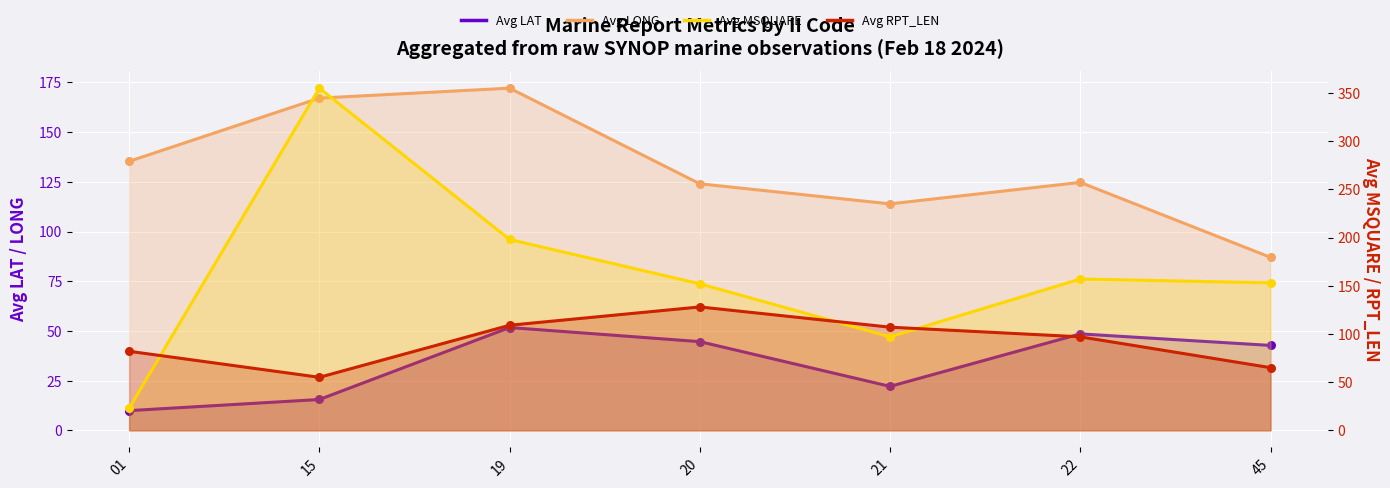

Which series has the widest spread of Y values?

Avg MSQUARE